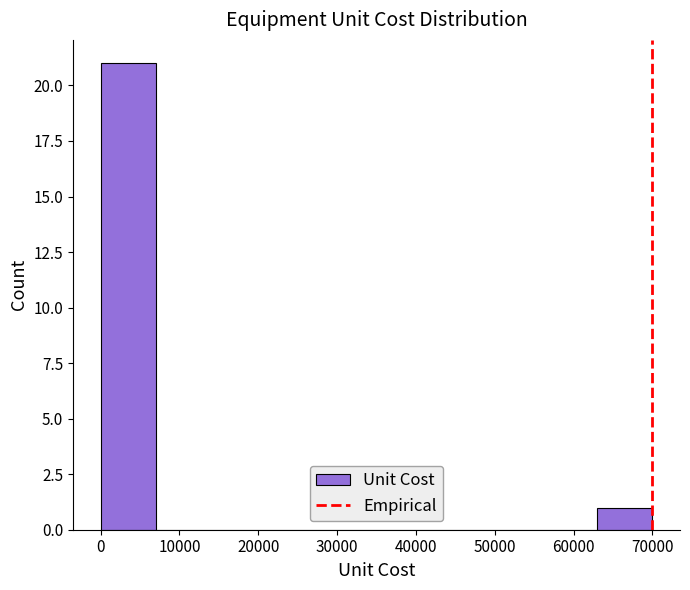

What is the height of the bar covering 63000 to 70000 on the x-axis? The values are not printed on the chart, so give them approximately, as read against the axis.

1